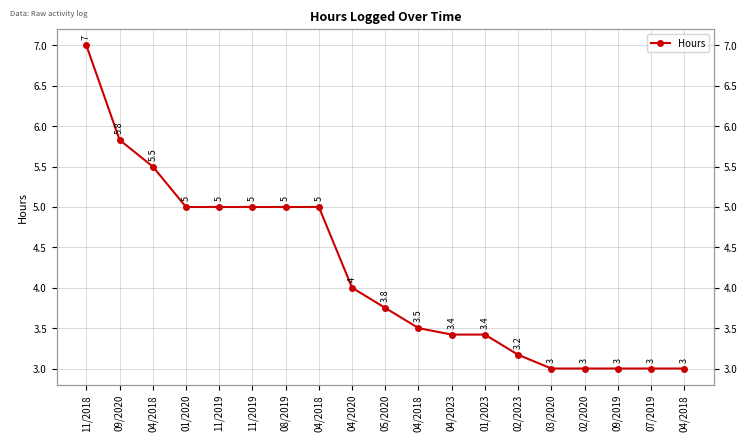

List the labels in order of value, largest first.

11/2018, 09/2020, 04/2018, 01/2020, 11/2019, 11/2019, 08/2019, 04/2018, 04/2020, 05/2020, 04/2018, 04/2023, 01/2023, 02/2023, 03/2020, 02/2020, 09/2019, 07/2019, 04/2018